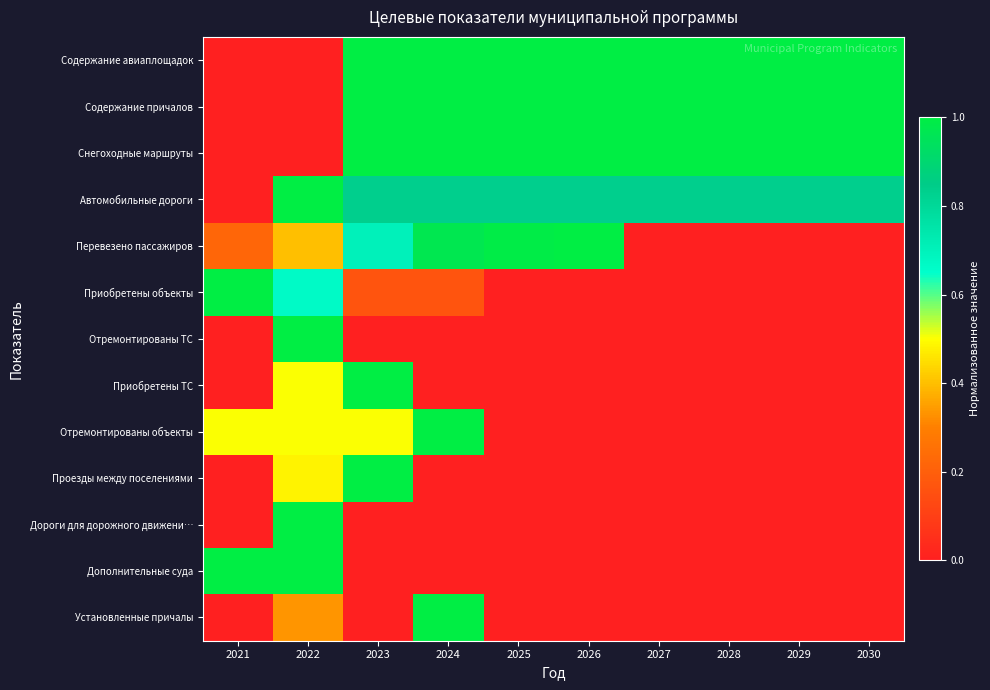

What is the total value across all series at 2029?

3.8